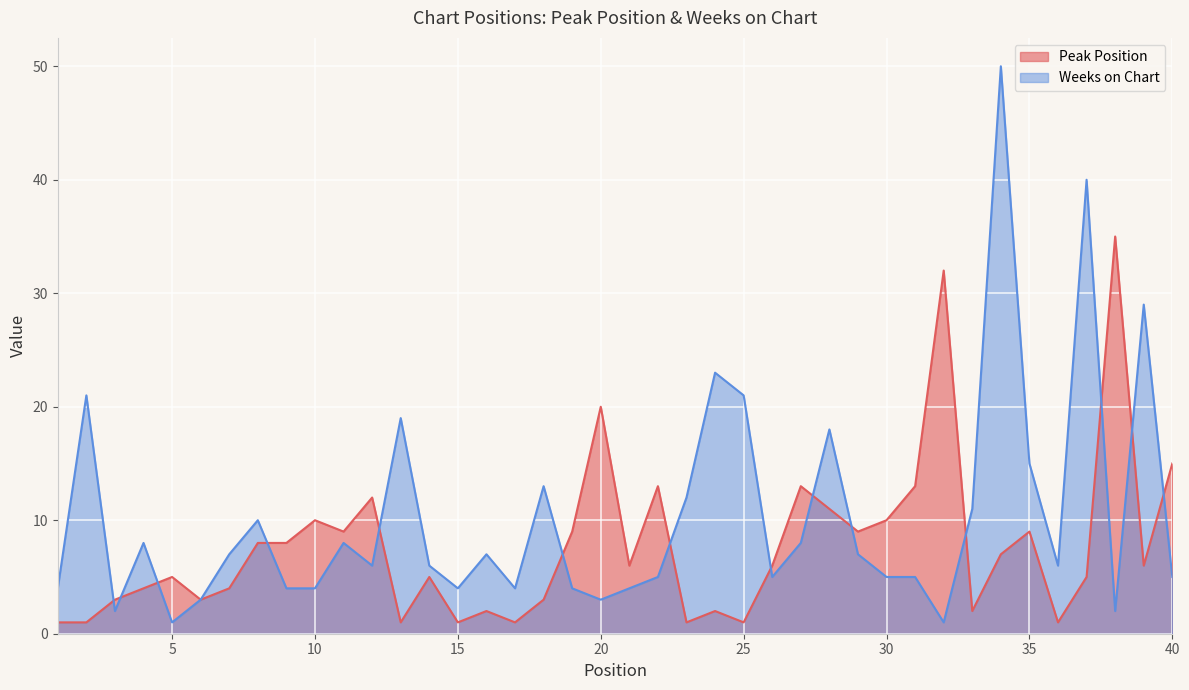

List the labels in order of Weeks on Chart value, largest first.

34, 37, 39, 24, 2, 25, 13, 28, 35, 18, 23, 33, 8, 4, 11, 27, 7, 16, 29, 12, 14, 36, 22, 26, 30, 31, 40, 1, 9, 10, 15, 17, 19, 21, 6, 20, 3, 38, 5, 32